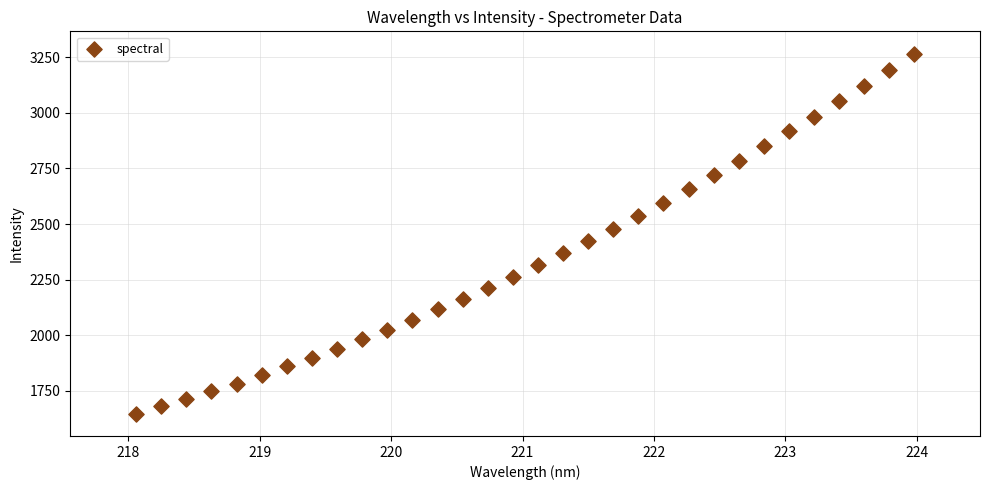

What is the range of Y values (max minus min)?

1621.5